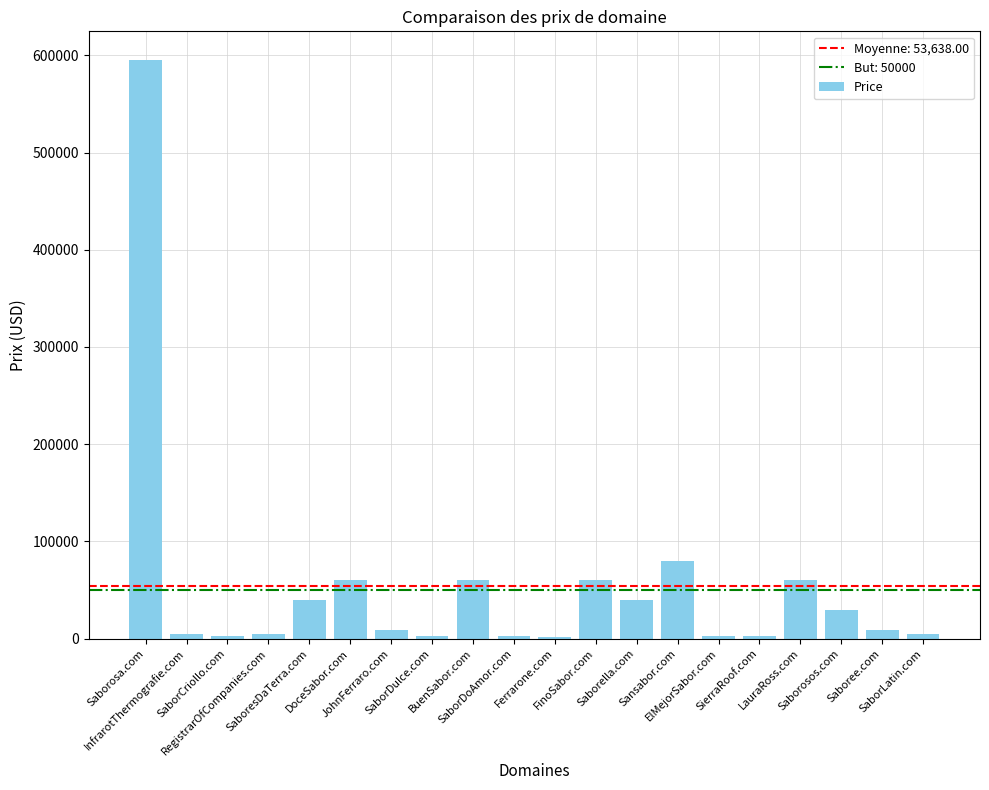

The chart shows a value of 59888 at BuenSabor.com. True or false?

True